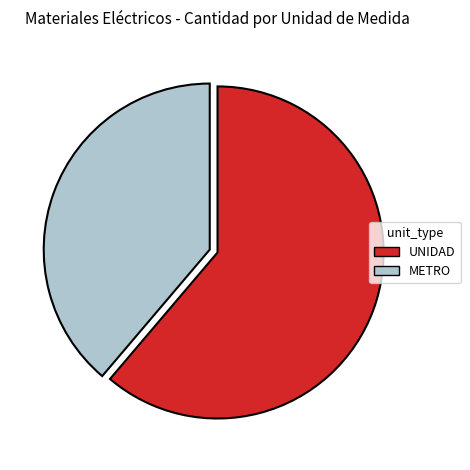

Which category has the smallest portion of the pie?

METRO